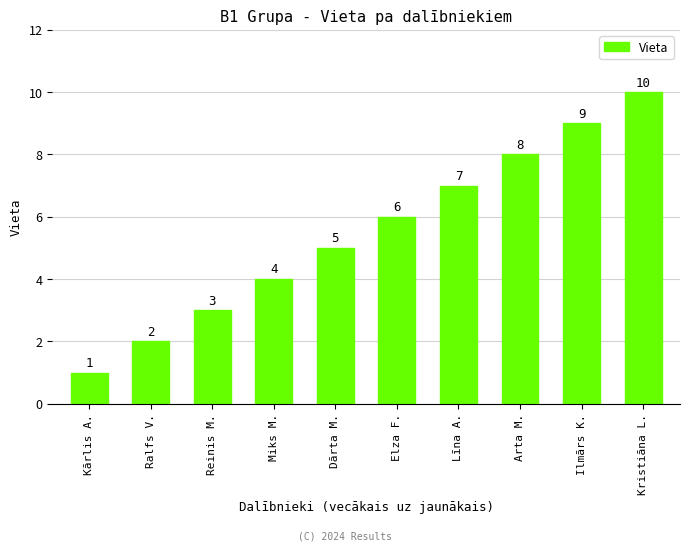

Count the number of categories in the chart.

10